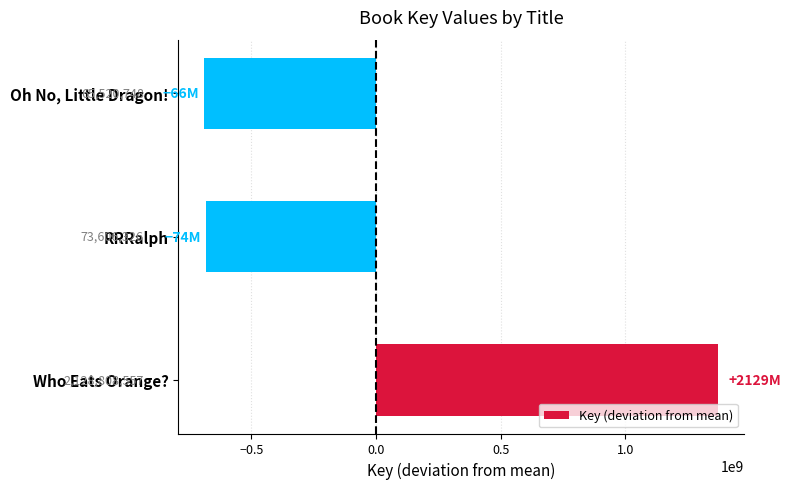

How many bars are there in total?

3